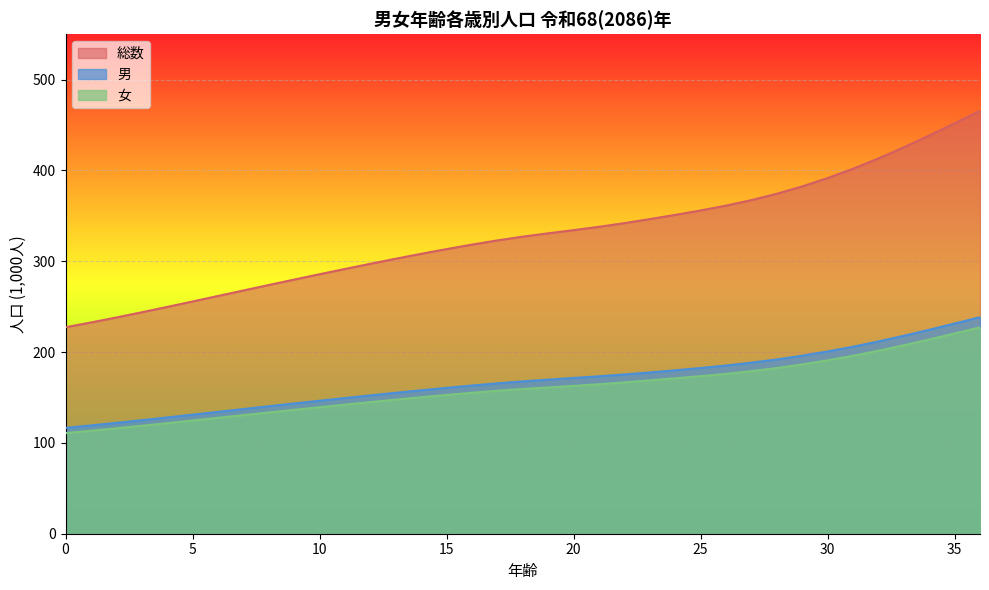

Rank the series by their maximum value, from highest to lowest.

総数, 男, 女